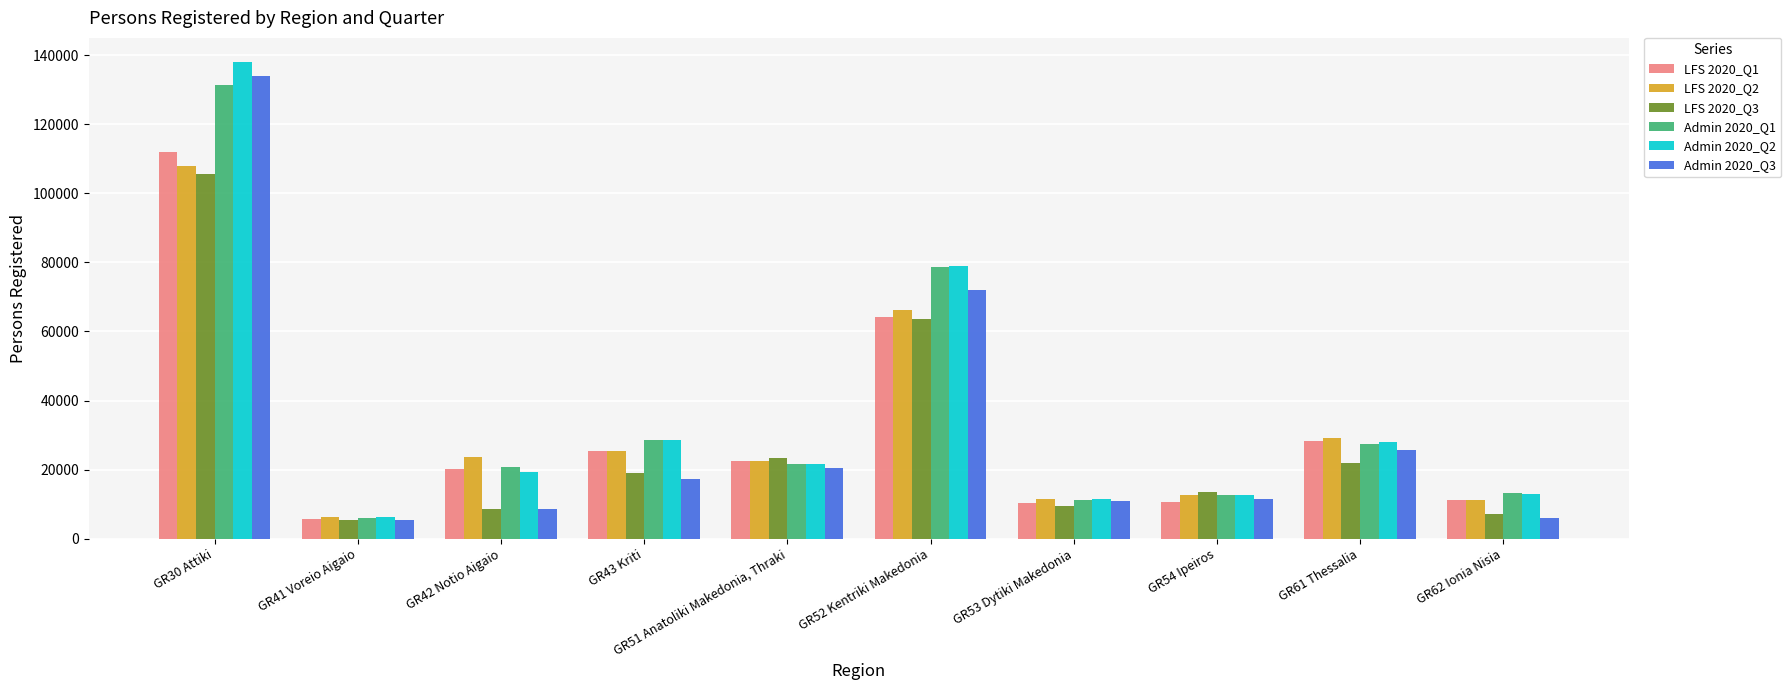

Where is LFS 2020_Q1 nearest to the value 58735?

GR52 Kentriki Makedonia